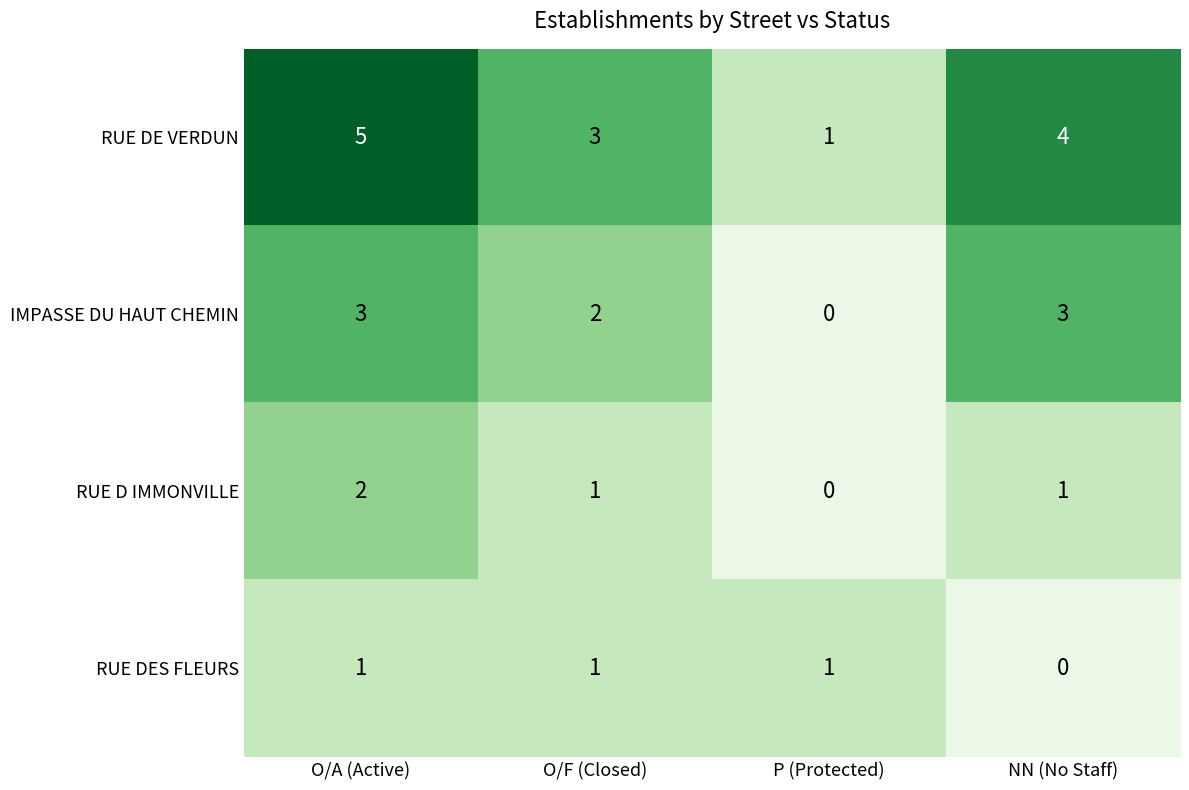

Where is RUE DE VERDUN nearest to the value 3?

O/F (Closed)